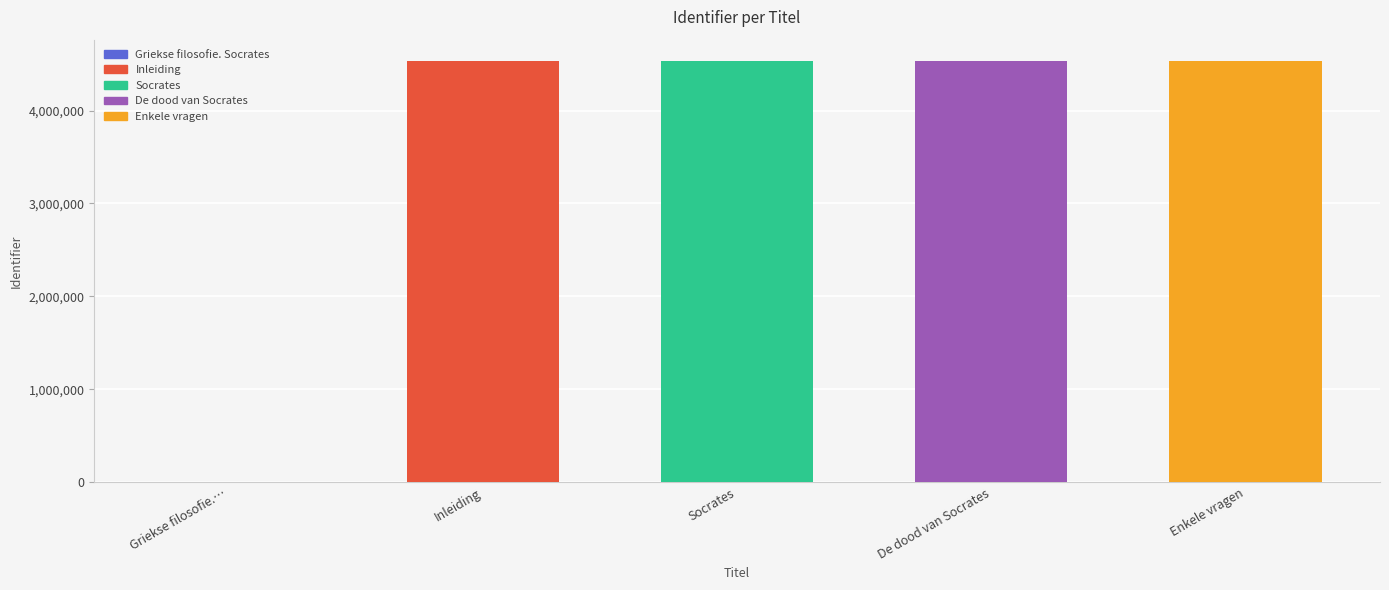

Rank the categories by value from lowest to highest.

Griekse filosofie. Socrates, Inleiding, Socrates, Enkele vragen, De dood van Socrates